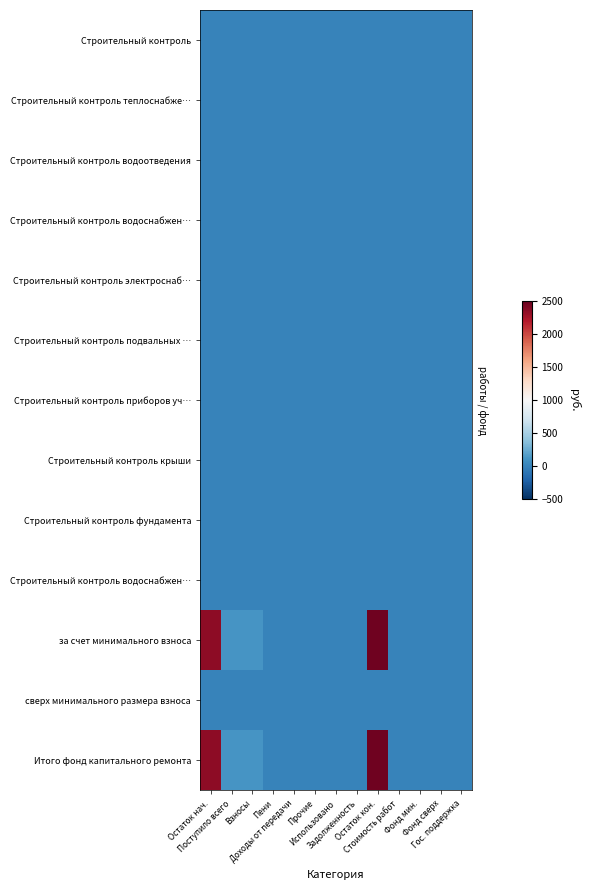

At how many categories does at least one series exceed 1985?

2